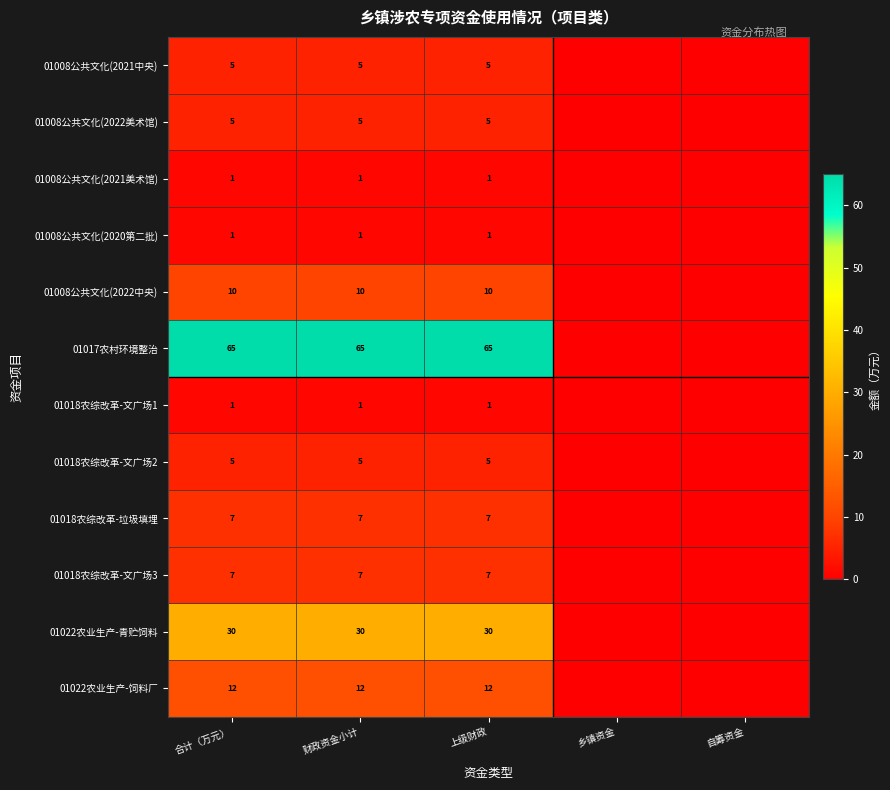

The value of 01022农业生产-青贮饲料 at 财政资金小计 is 14. True or false?

False